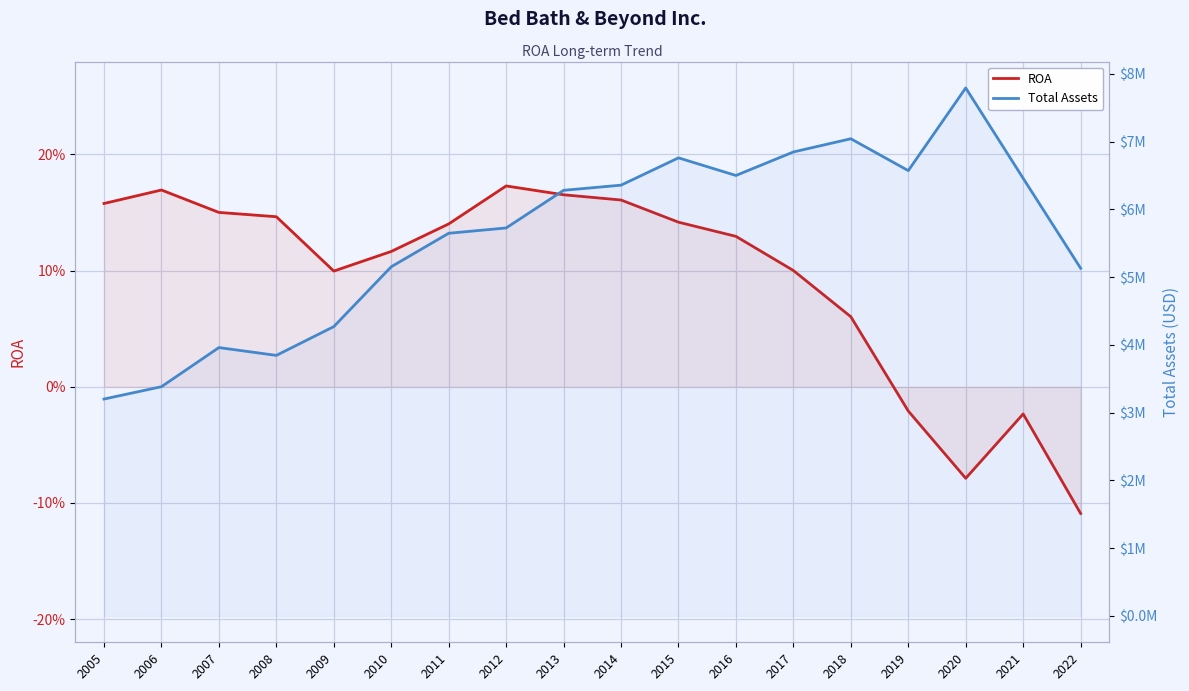

True or false: Total Assets and ROA intersect in this chart.

False